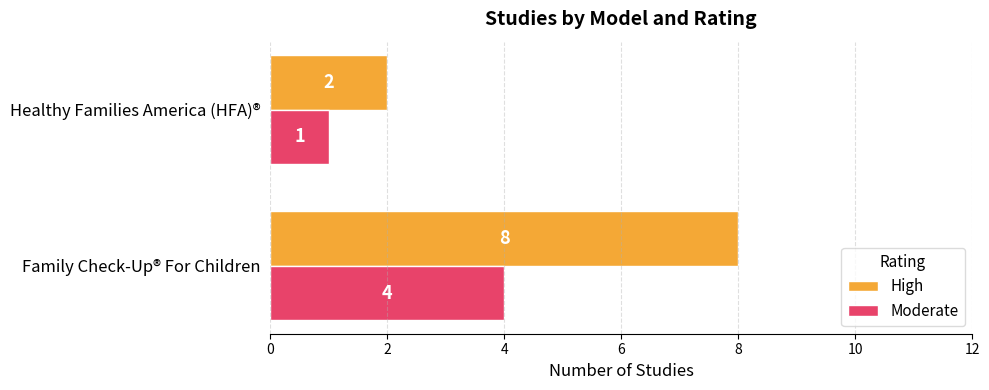

The High series shows 8 at Family Check-Up® For Children. True or false?

True